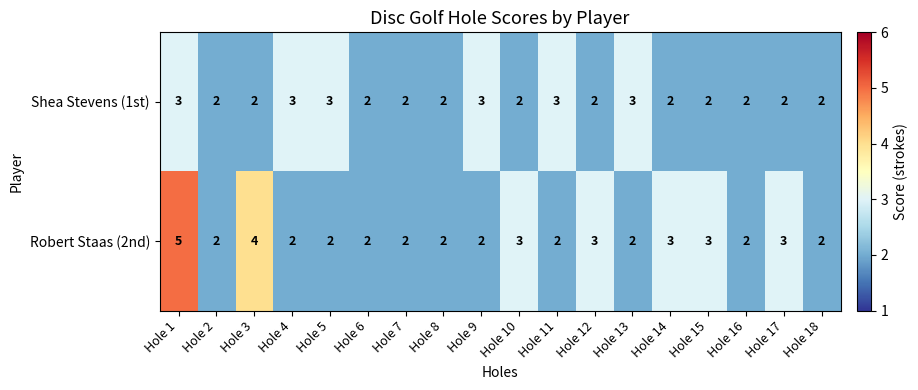

What is the sum of all Robert Staas (2nd) values?

46